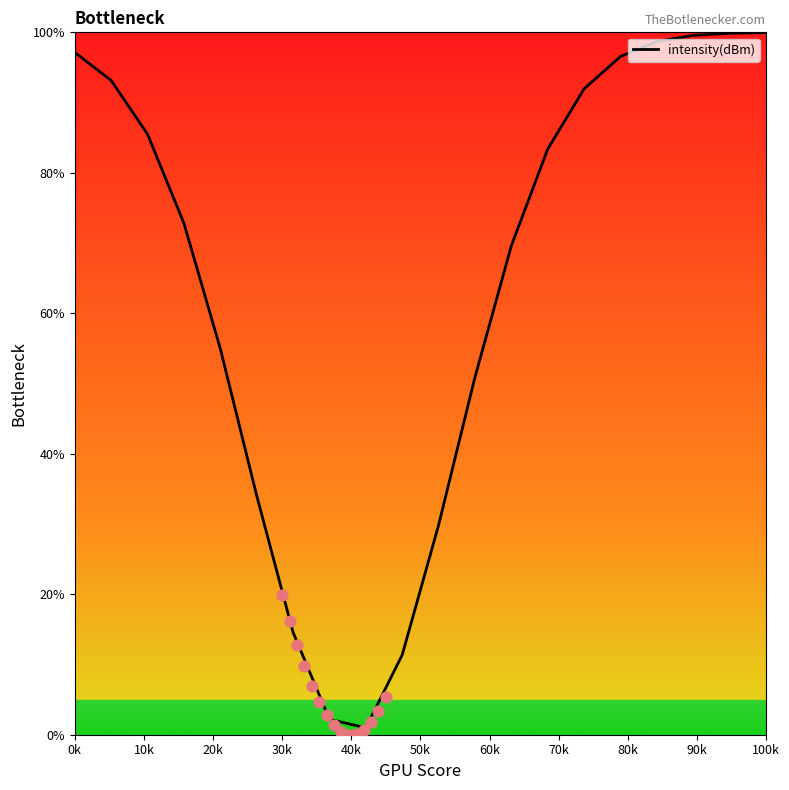

What is the maximum value for intensity(dBm)?

100.0